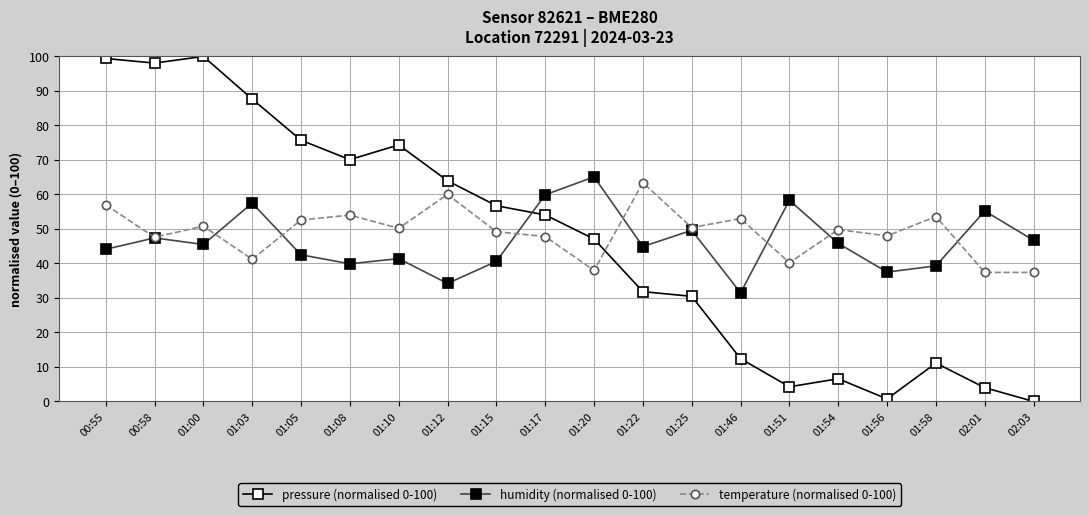

What is the greatest value displayed?

100.0